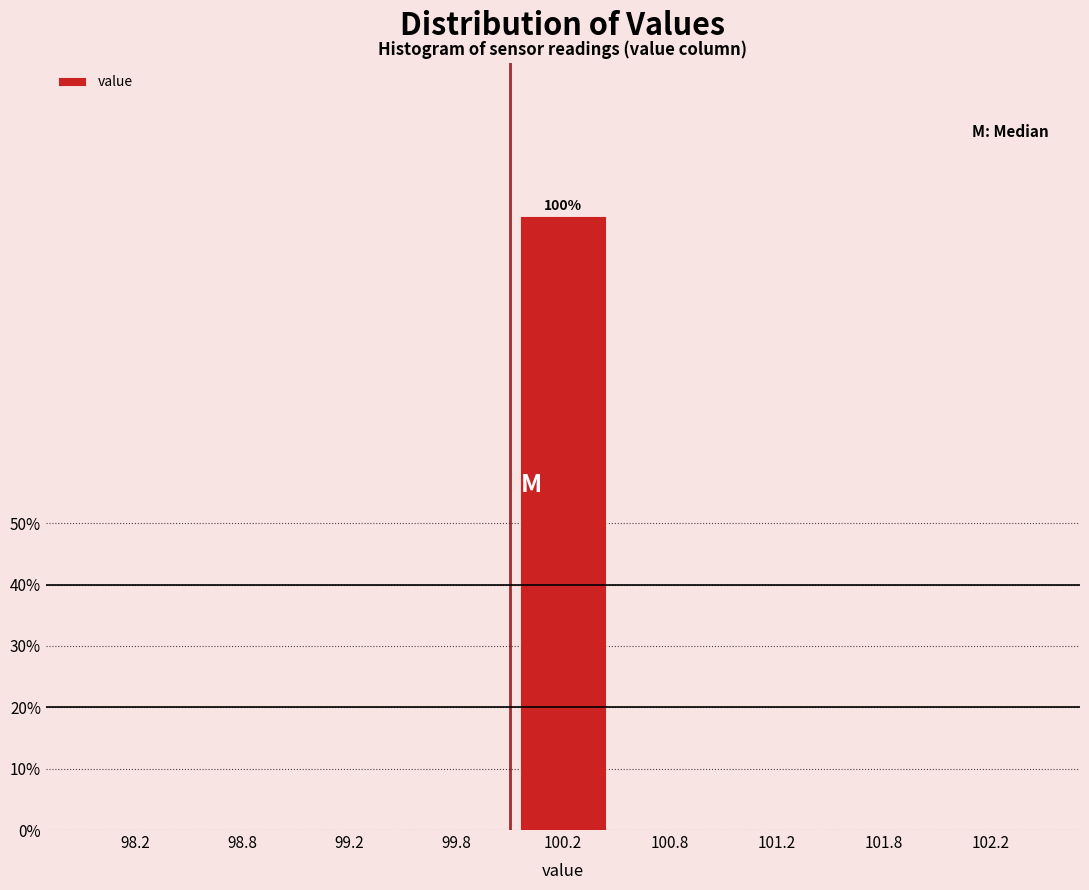

Reading right to left, what are all the values shown in this chart?

102.2=0	101.8=0	101.2=0	100.8=0	100.2=100	99.8=0	99.2=0	98.8=0	98.2=0